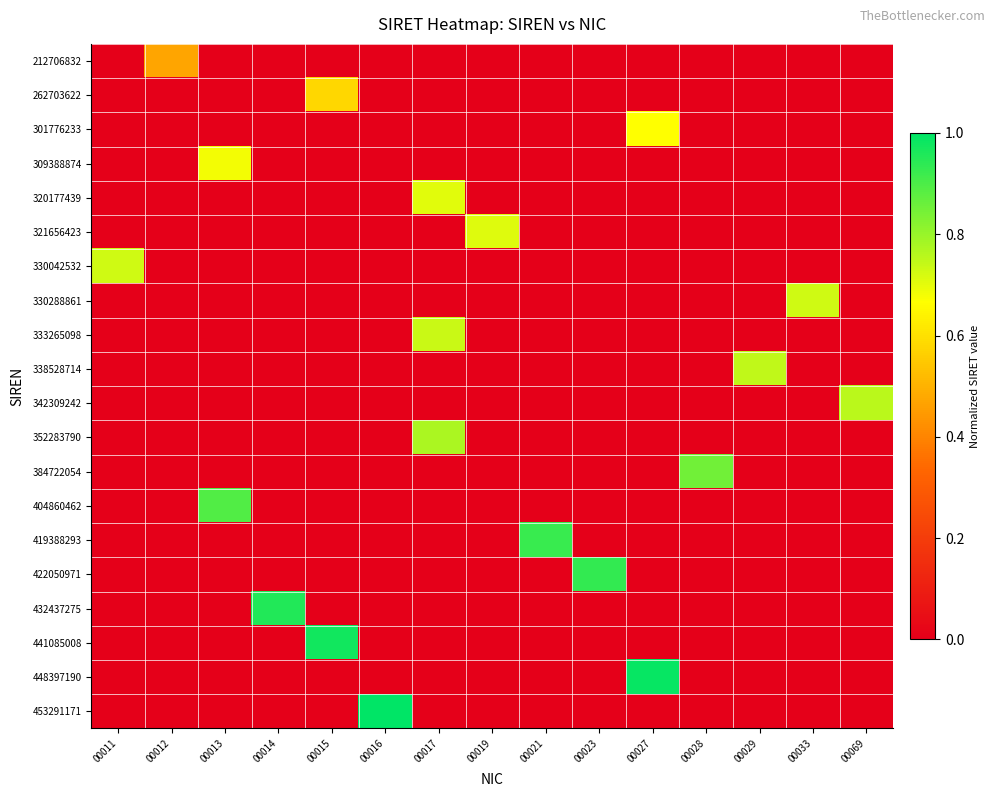

Reading left to right, list all the values displayed in this chart.

212706832: 00011=0.0	00012=0.5	00013=0.0	00014=0.0	00015=0.0	00016=0.0	00017=0.0	00019=0.0	00021=0.0	00023=0.0	00027=0.0	00028=0.0	00029=0.0	00033=0.0	00069=0.0
262703622: 00011=0.0	00012=0.0	00013=0.0	00014=0.0	00015=0.6	00016=0.0	00017=0.0	00019=0.0	00021=0.0	00023=0.0	00027=0.0	00028=0.0	00029=0.0	00033=0.0	00069=0.0
301776233: 00011=0.0	00012=0.0	00013=0.0	00014=0.0	00015=0.0	00016=0.0	00017=0.0	00019=0.0	00021=0.0	00023=0.0	00027=0.7	00028=0.0	00029=0.0	00033=0.0	00069=0.0
309388874: 00011=0.0	00012=0.0	00013=0.7	00014=0.0	00015=0.0	00016=0.0	00017=0.0	00019=0.0	00021=0.0	00023=0.0	00027=0.0	00028=0.0	00029=0.0	00033=0.0	00069=0.0
320177439: 00011=0.0	00012=0.0	00013=0.0	00014=0.0	00015=0.0	00016=0.0	00017=0.7	00019=0.0	00021=0.0	00023=0.0	00027=0.0	00028=0.0	00029=0.0	00033=0.0	00069=0.0
321656423: 00011=0.0	00012=0.0	00013=0.0	00014=0.0	00015=0.0	00016=0.0	00017=0.0	00019=0.7	00021=0.0	00023=0.0	00027=0.0	00028=0.0	00029=0.0	00033=0.0	00069=0.0
330042532: 00011=0.7	00012=0.0	00013=0.0	00014=0.0	00015=0.0	00016=0.0	00017=0.0	00019=0.0	00021=0.0	00023=0.0	00027=0.0	00028=0.0	00029=0.0	00033=0.0	00069=0.0
330288861: 00011=0.0	00012=0.0	00013=0.0	00014=0.0	00015=0.0	00016=0.0	00017=0.0	00019=0.0	00021=0.0	00023=0.0	00027=0.0	00028=0.0	00029=0.0	00033=0.7	00069=0.0
333265098: 00011=0.0	00012=0.0	00013=0.0	00014=0.0	00015=0.0	00016=0.0	00017=0.7	00019=0.0	00021=0.0	00023=0.0	00027=0.0	00028=0.0	00029=0.0	00033=0.0	00069=0.0
338528714: 00011=0.0	00012=0.0	00013=0.0	00014=0.0	00015=0.0	00016=0.0	00017=0.0	00019=0.0	00021=0.0	00023=0.0	00027=0.0	00028=0.0	00029=0.7	00033=0.0	00069=0.0
342309242: 00011=0.0	00012=0.0	00013=0.0	00014=0.0	00015=0.0	00016=0.0	00017=0.0	00019=0.0	00021=0.0	00023=0.0	00027=0.0	00028=0.0	00029=0.0	00033=0.0	00069=0.8
352283790: 00011=0.0	00012=0.0	00013=0.0	00014=0.0	00015=0.0	00016=0.0	00017=0.8	00019=0.0	00021=0.0	00023=0.0	00027=0.0	00028=0.0	00029=0.0	00033=0.0	00069=0.0
384722054: 00011=0.0	00012=0.0	00013=0.0	00014=0.0	00015=0.0	00016=0.0	00017=0.0	00019=0.0	00021=0.0	00023=0.0	00027=0.0	00028=0.8	00029=0.0	00033=0.0	00069=0.0
404860462: 00011=0.0	00012=0.0	00013=0.9	00014=0.0	00015=0.0	00016=0.0	00017=0.0	00019=0.0	00021=0.0	00023=0.0	00027=0.0	00028=0.0	00029=0.0	00033=0.0	00069=0.0
419388293: 00011=0.0	00012=0.0	00013=0.0	00014=0.0	00015=0.0	00016=0.0	00017=0.0	00019=0.0	00021=0.9	00023=0.0	00027=0.0	00028=0.0	00029=0.0	00033=0.0	00069=0.0
422050971: 00011=0.0	00012=0.0	00013=0.0	00014=0.0	00015=0.0	00016=0.0	00017=0.0	00019=0.0	00021=0.0	00023=0.9	00027=0.0	00028=0.0	00029=0.0	00033=0.0	00069=0.0
432437275: 00011=0.0	00012=0.0	00013=0.0	00014=1.0	00015=0.0	00016=0.0	00017=0.0	00019=0.0	00021=0.0	00023=0.0	00027=0.0	00028=0.0	00029=0.0	00033=0.0	00069=0.0
441085008: 00011=0.0	00012=0.0	00013=0.0	00014=0.0	00015=1.0	00016=0.0	00017=0.0	00019=0.0	00021=0.0	00023=0.0	00027=0.0	00028=0.0	00029=0.0	00033=0.0	00069=0.0
448397190: 00011=0.0	00012=0.0	00013=0.0	00014=0.0	00015=0.0	00016=0.0	00017=0.0	00019=0.0	00021=0.0	00023=0.0	00027=1.0	00028=0.0	00029=0.0	00033=0.0	00069=0.0
453291171: 00011=0.0	00012=0.0	00013=0.0	00014=0.0	00015=0.0	00016=1.0	00017=0.0	00019=0.0	00021=0.0	00023=0.0	00027=0.0	00028=0.0	00029=0.0	00033=0.0	00069=0.0